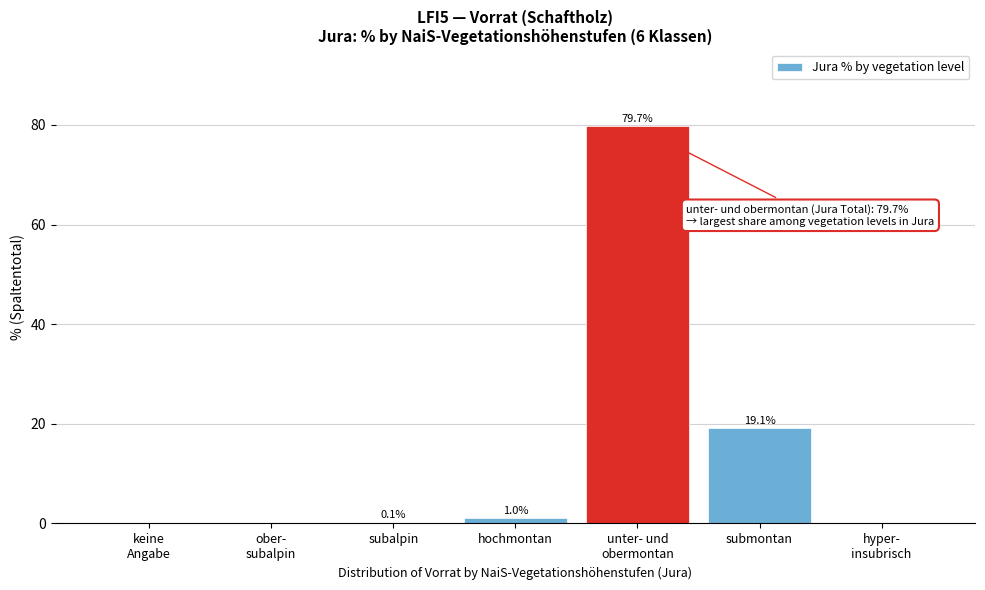

What is the sum of all values?

99.9